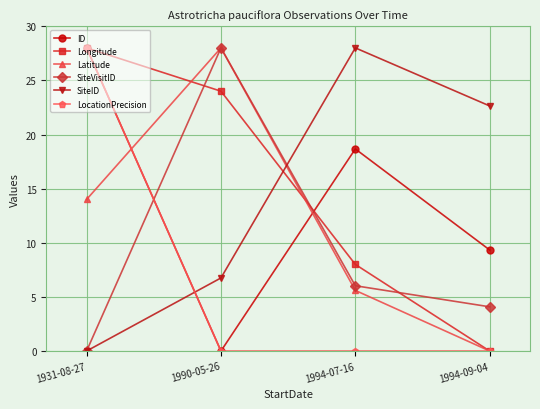

In ID, how many points are lower than both neighbors (excluding endpoints)?

1